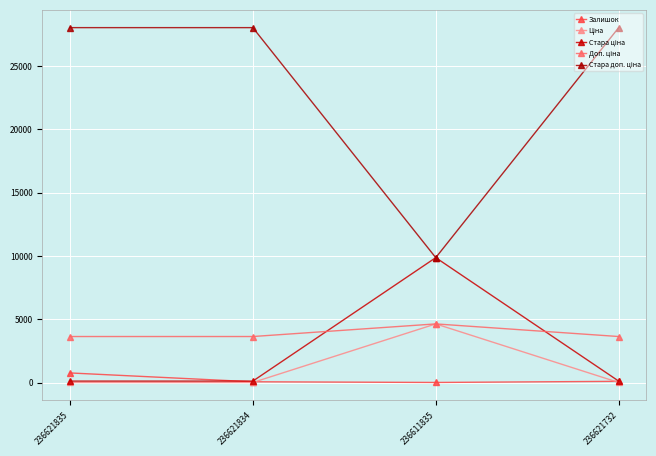

Reading left to right, extract all data points from this chart.

Залишок: 769.0	71.0	17.0	106.0
Ціна: 16.2	16.2	4638.7	16.2
Стара ціна: 124.6	124.6	9869.6	124.6
Доп. ціна: 3643.0	3643.0	4639.0	3643.0
Стара доп. ціна: 28026.0	28026.0	9869.6	28026.0